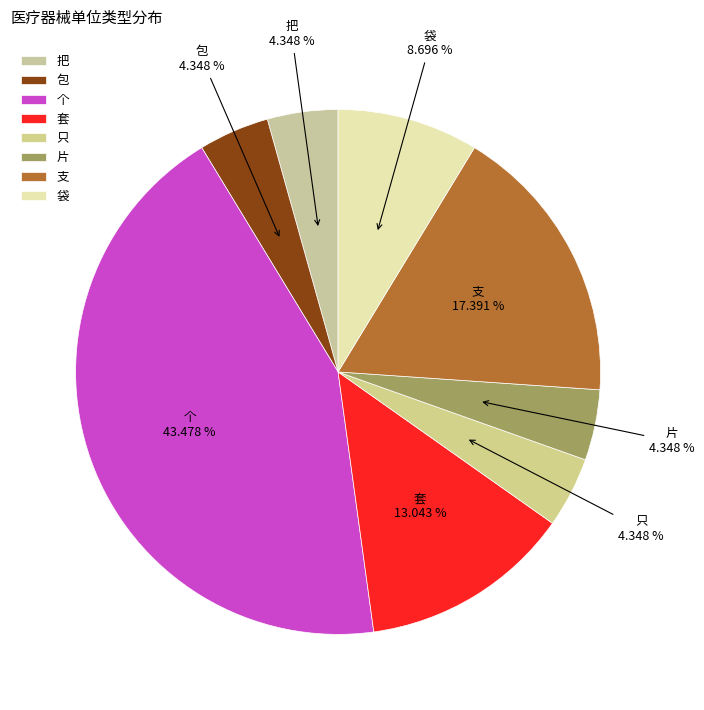

Is it true that 袋 is 18% of the pie?

False